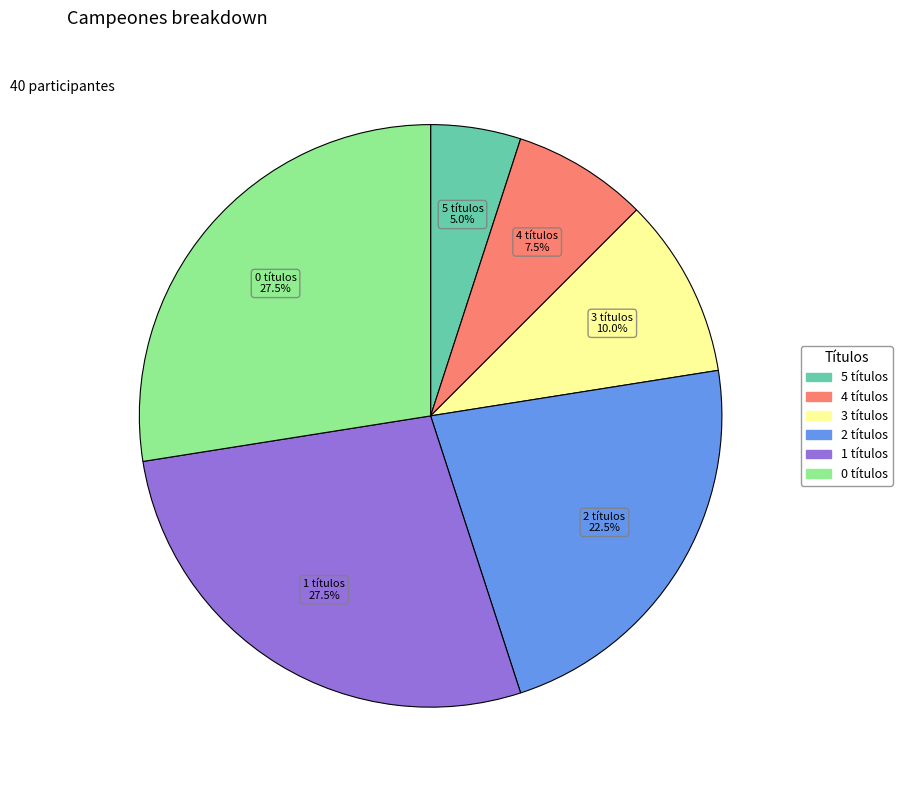

How many slices are in this pie chart?

6